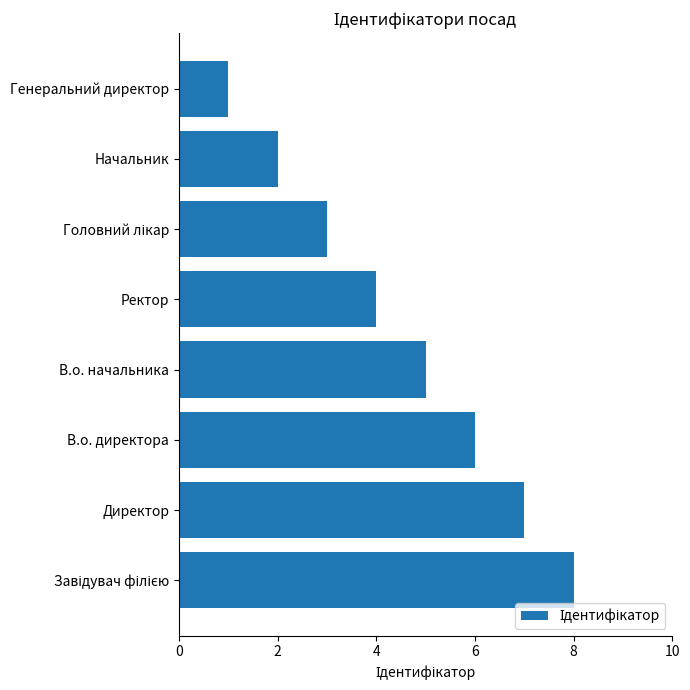

Between Ректор and Начальник, which is larger?

Ректор